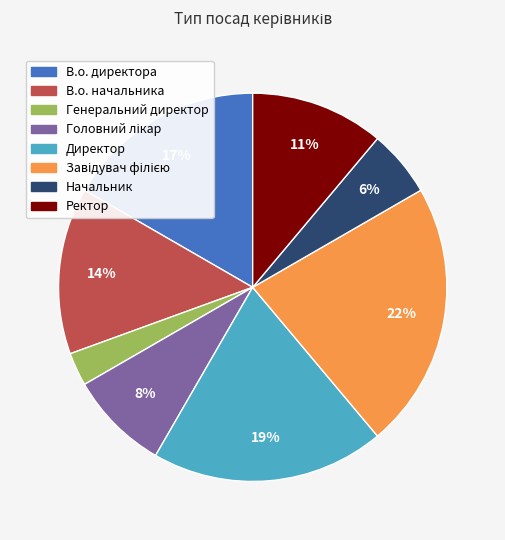

Is there a majority slice in this chart?

No